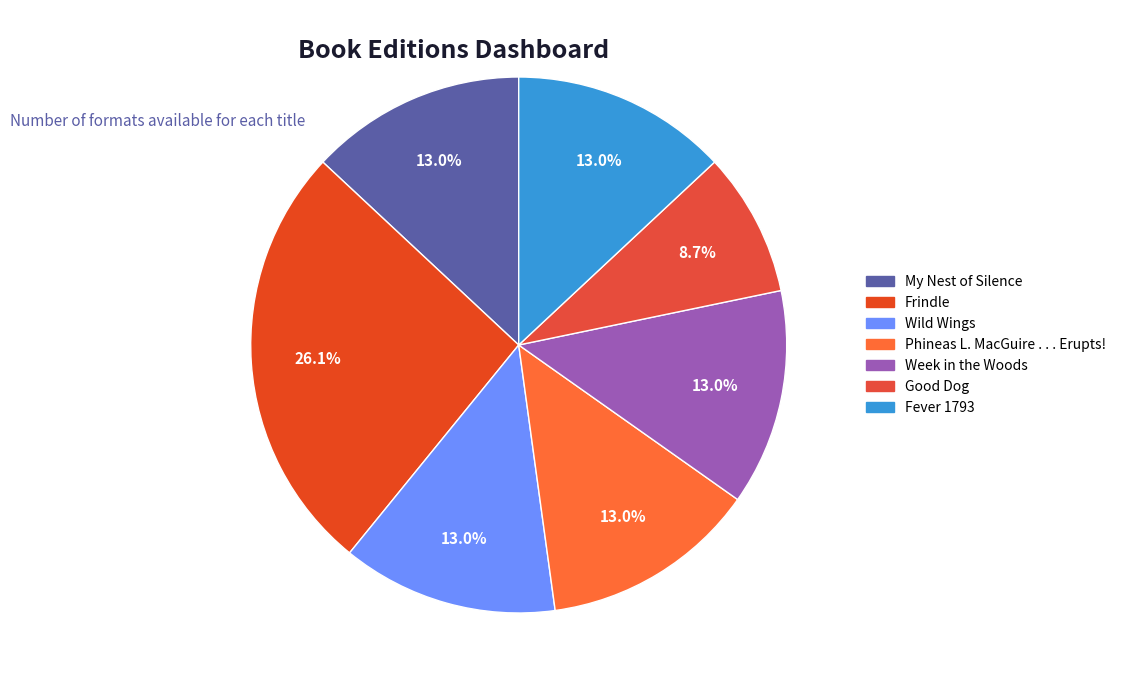

How many segments does this pie chart have?

7